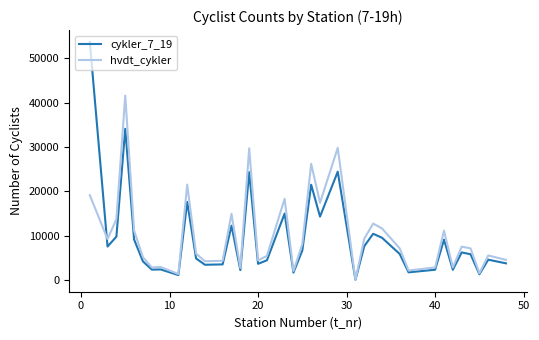

After their last crossing, which series has the higher values: cykler_7_19 or hvdt_cykler?

hvdt_cykler